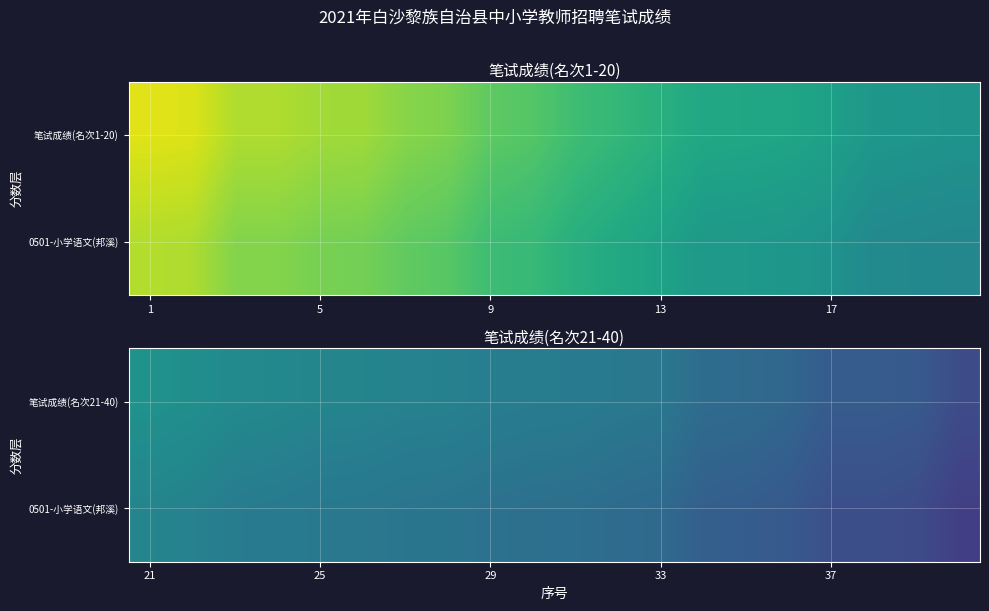

What value does the 笔试成绩(名次21-40) series have at 25?

53.7